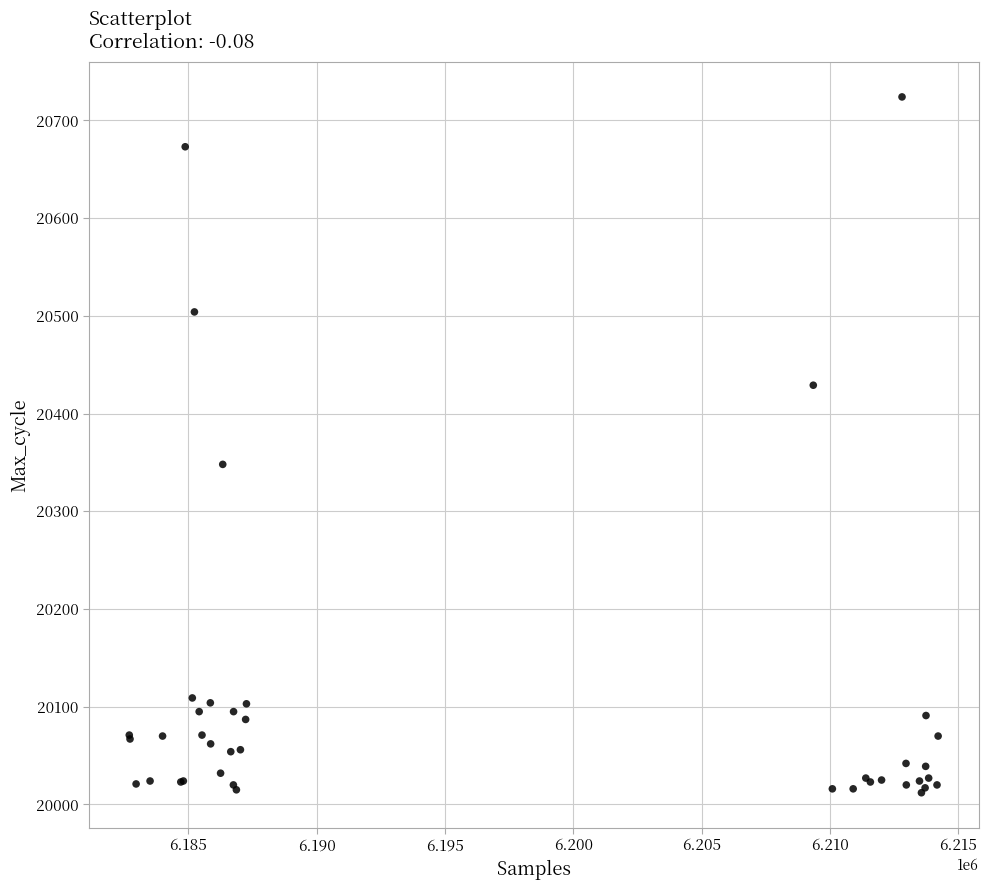

What Y value in the scatter plot is closest to 20368?

20348